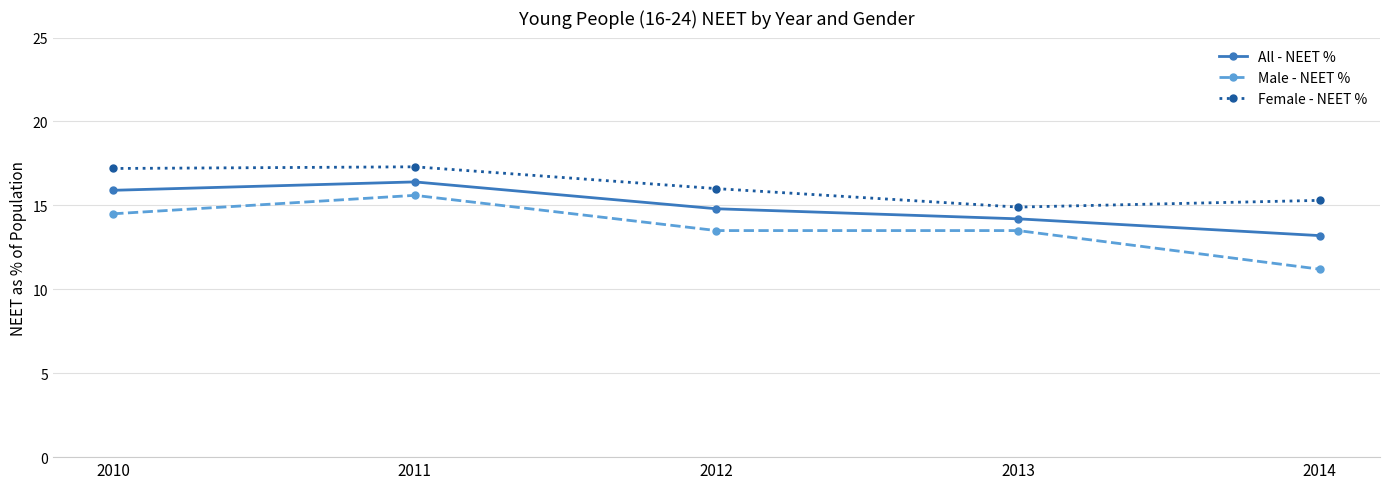

True or false: Male - NEET % and All - NEET % cross at least once.

False